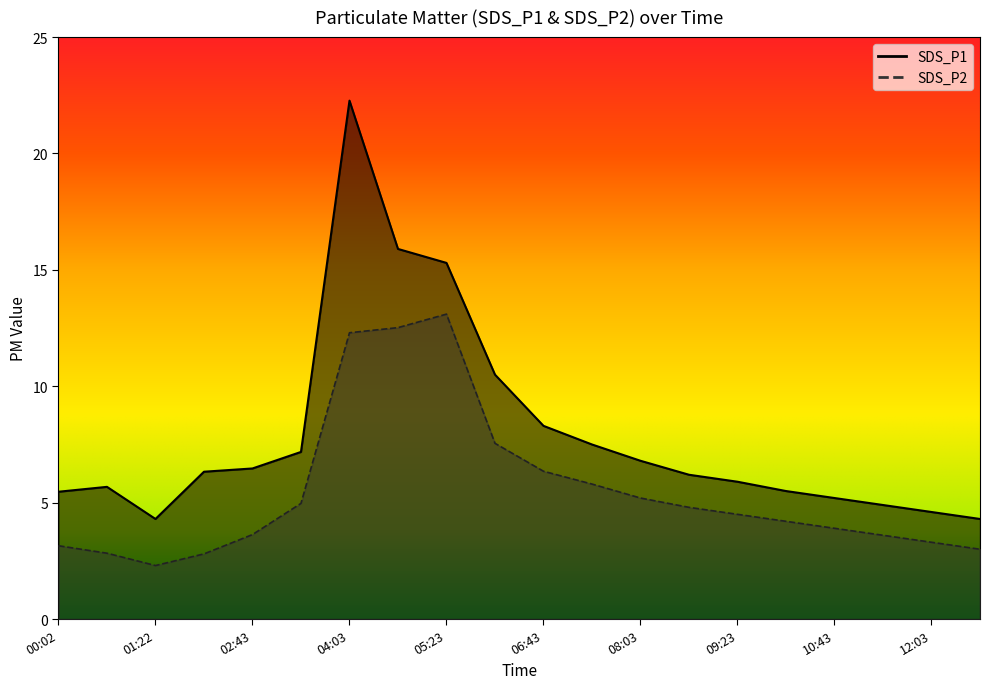

What is the label of the 3rd point from the left?

01:22